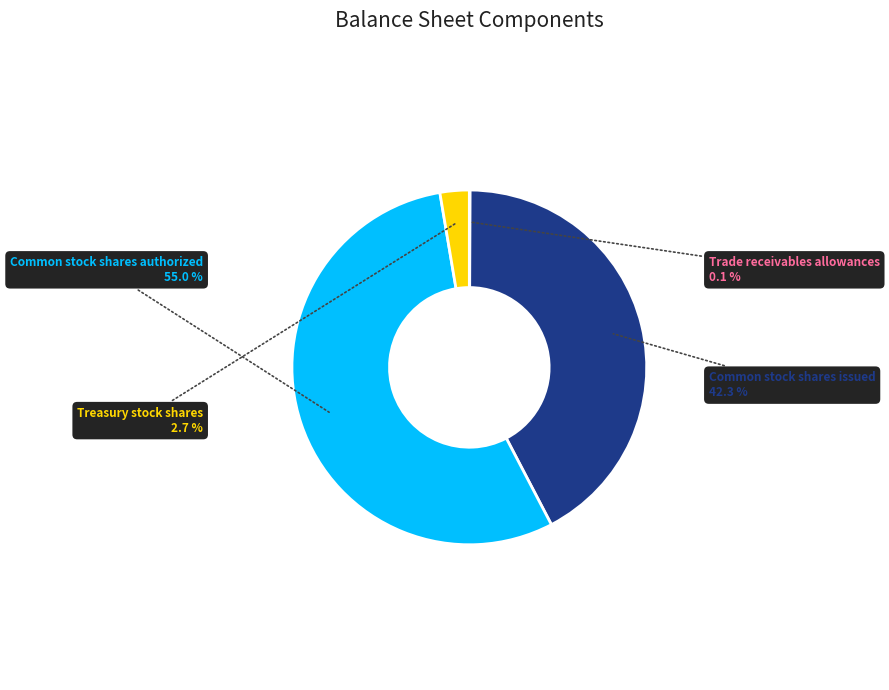

Which category has the biggest portion of the pie?

Common stock shares authorized